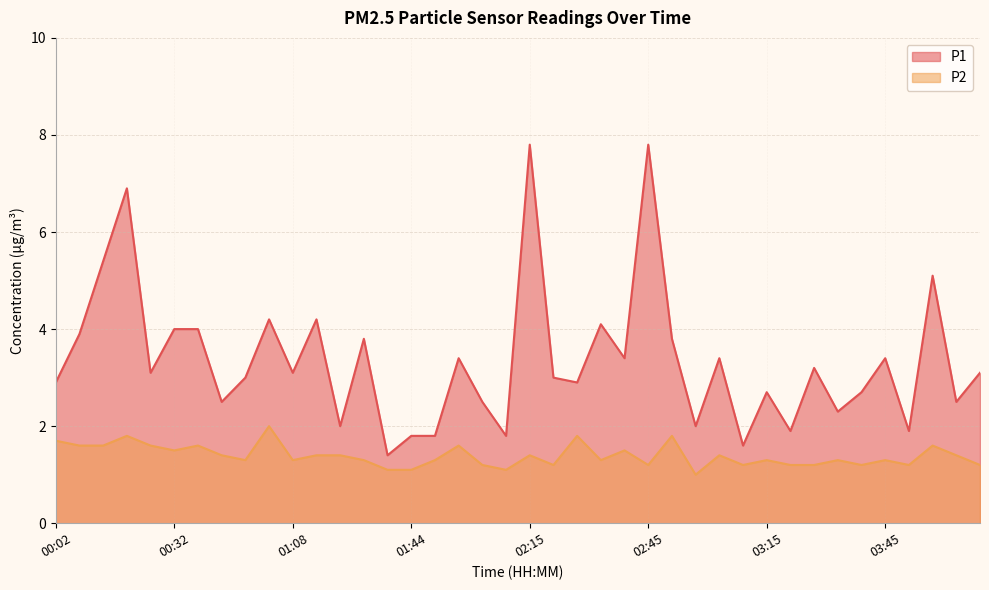

List the series in order of their overall mean, highest first.

P1, P2